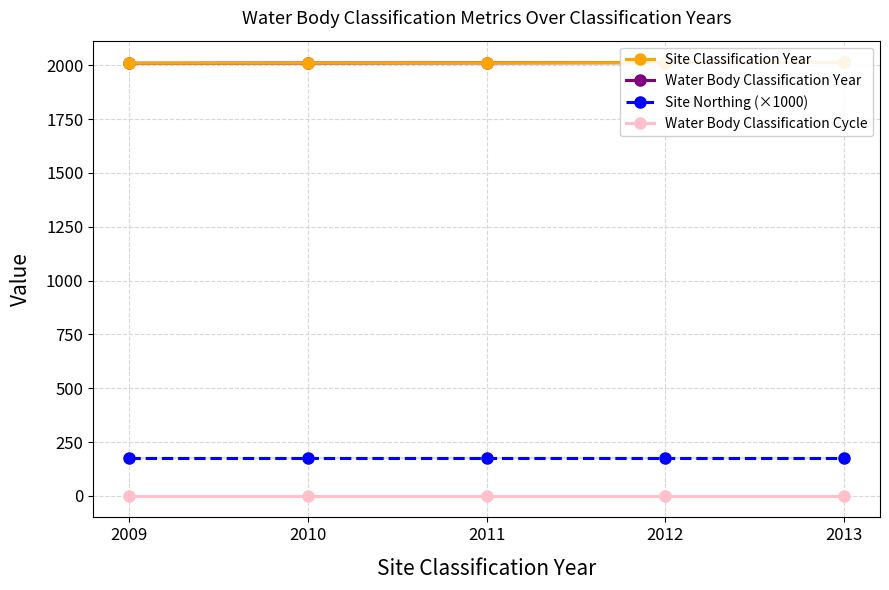

Is it true that Water Body Classification Year equals 2679.6 at 2010?

False